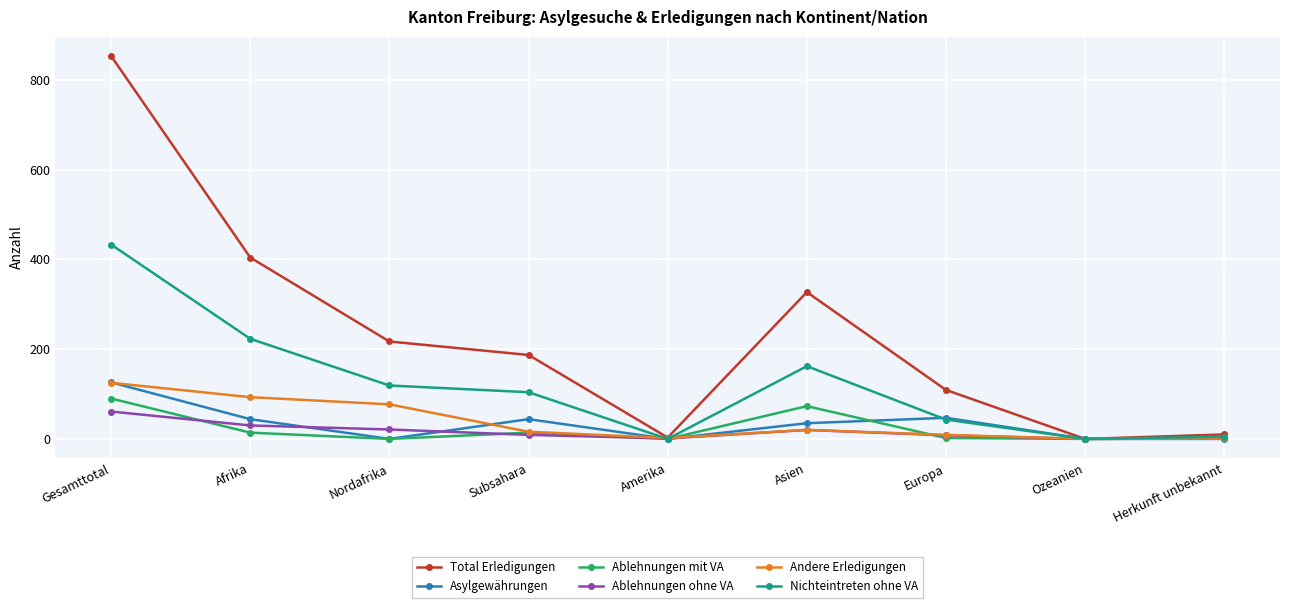

True or false: Andere Erledigungen has more than 0 interior local peaks.

True